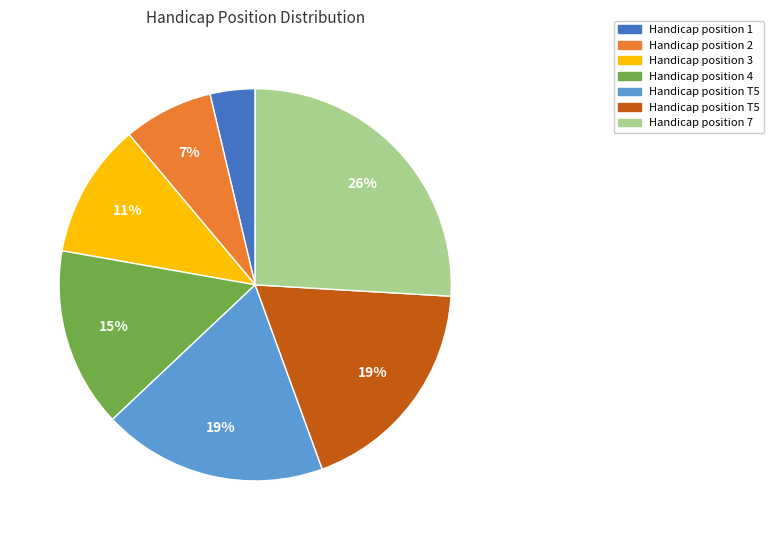

To the nearest percent, what is the difference between the largest and smallest slice percentages?

22%